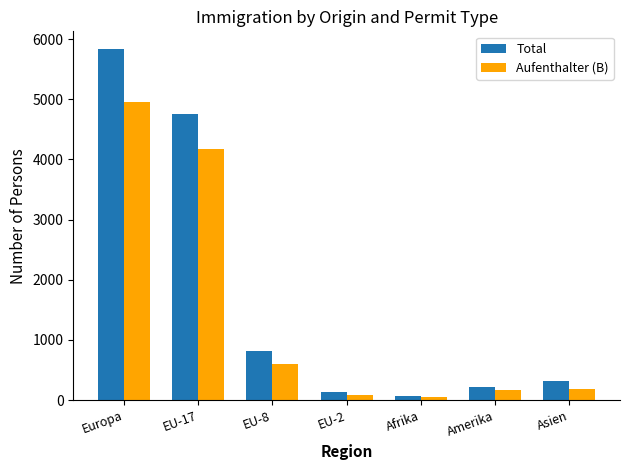

The Total series shows 126 at EU-2. True or false?

True